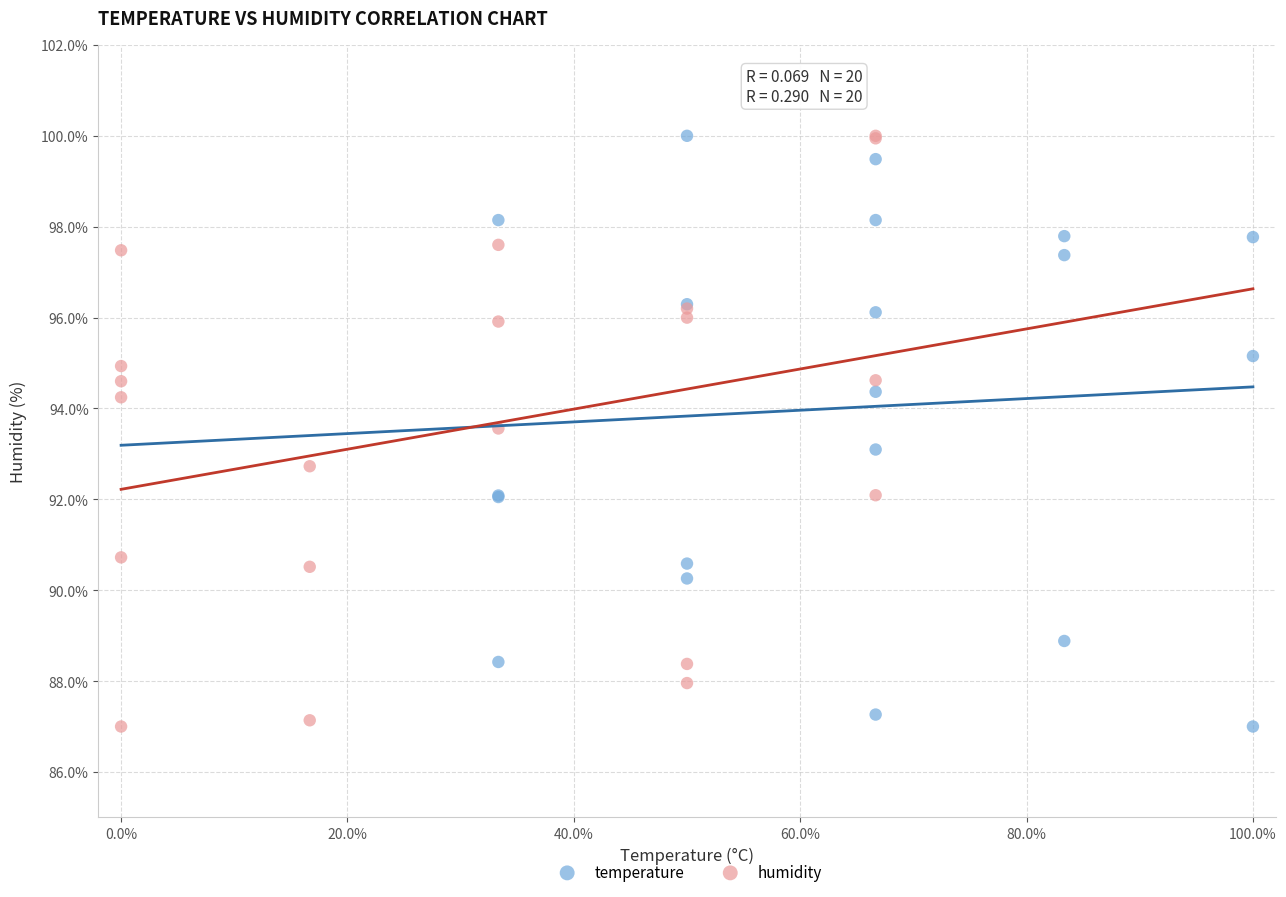

What are all the series names shown in the legend?

temperature, humidity